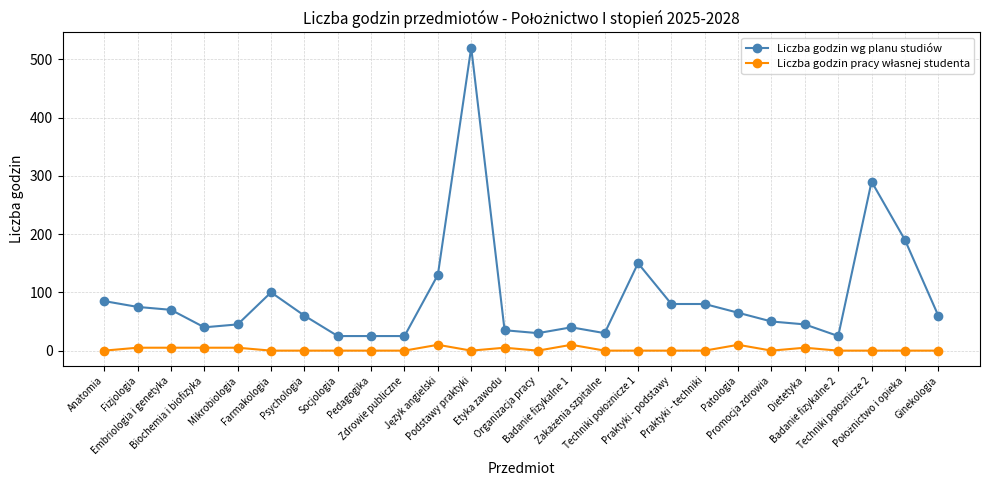

What is the sum of all Liczba godzin wg planu studiów values?

2370